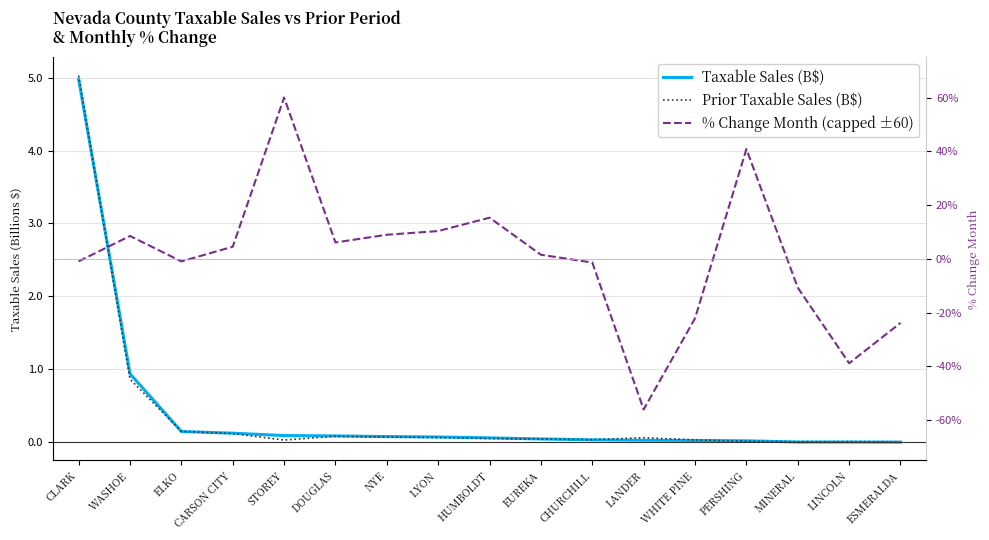

True or false: Taxable Sales (B$) has more than 1 points higher than both neighbors.

False